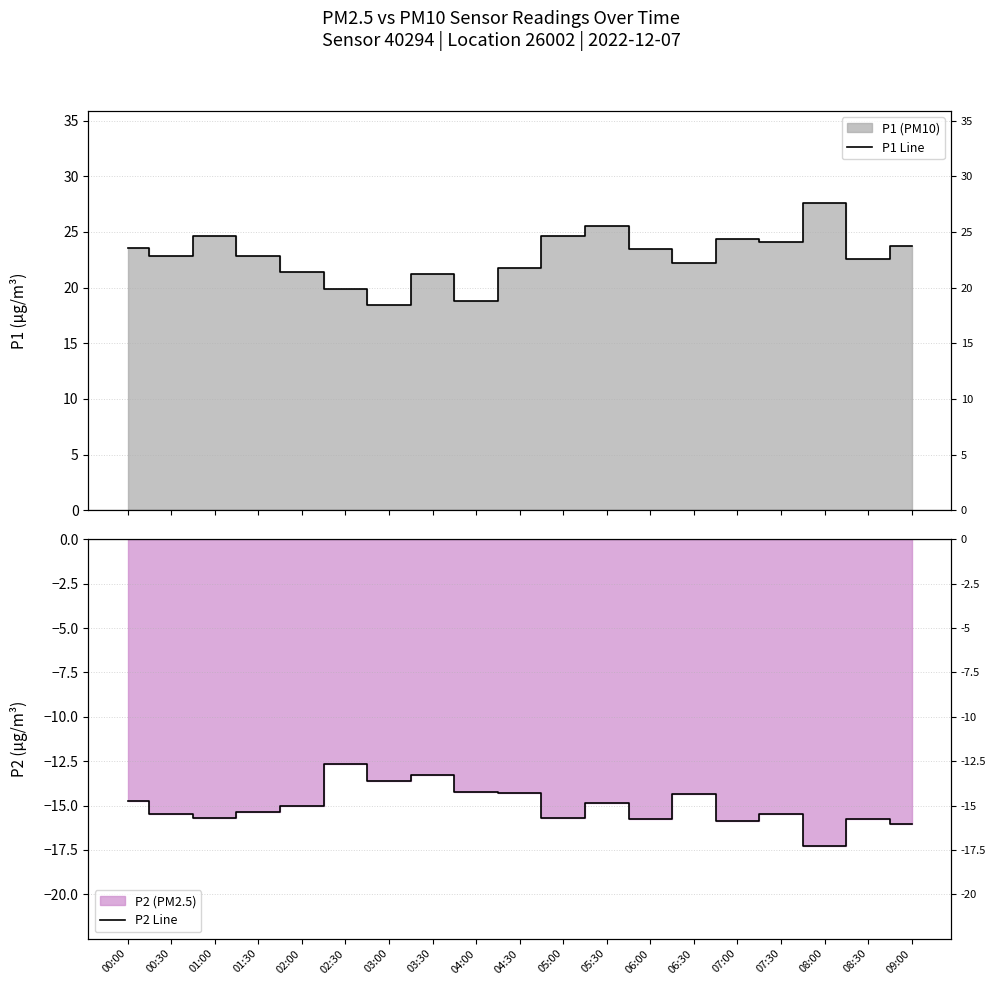

Is it true that P2 Line equals -15.1 at 02:00?

True